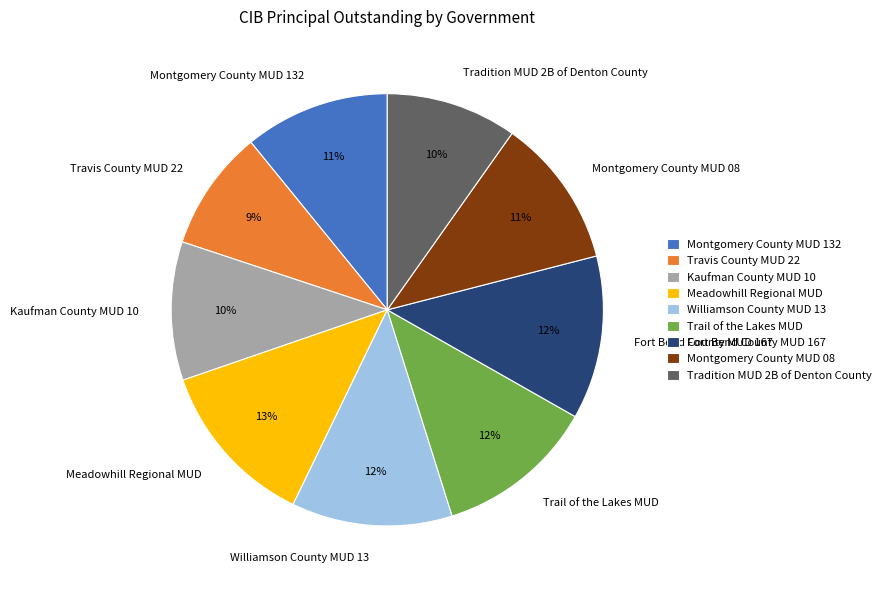

What percentage is the Meadowhill Regional MUD slice, to the nearest percent?

13%